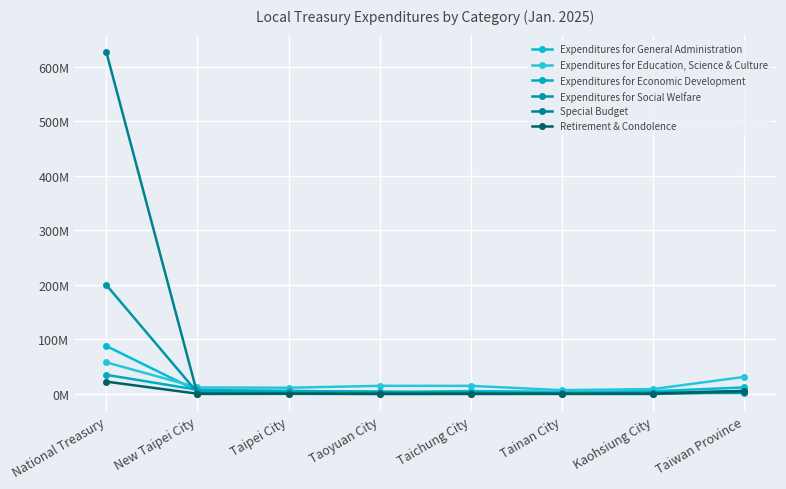

Where is Expenditures for Education, Science & Culture nearest to the value 32463265?

Taiwan Province